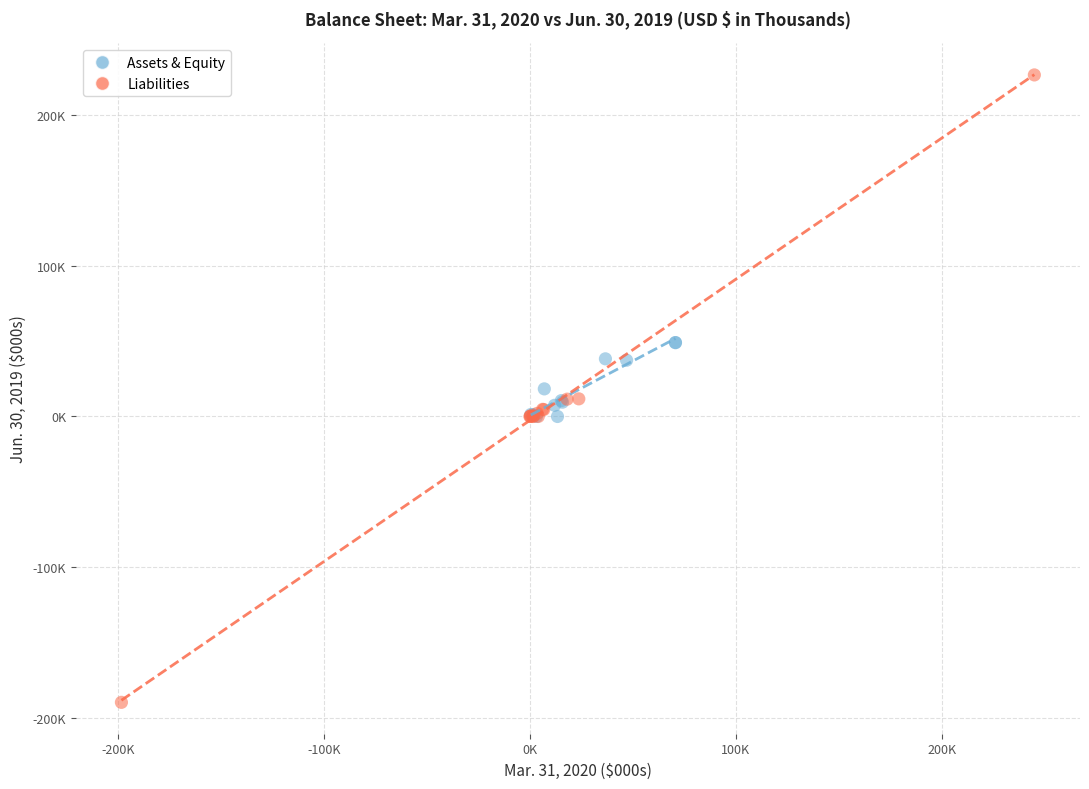

What are all the series names shown in the legend?

Assets & Equity, Liabilities